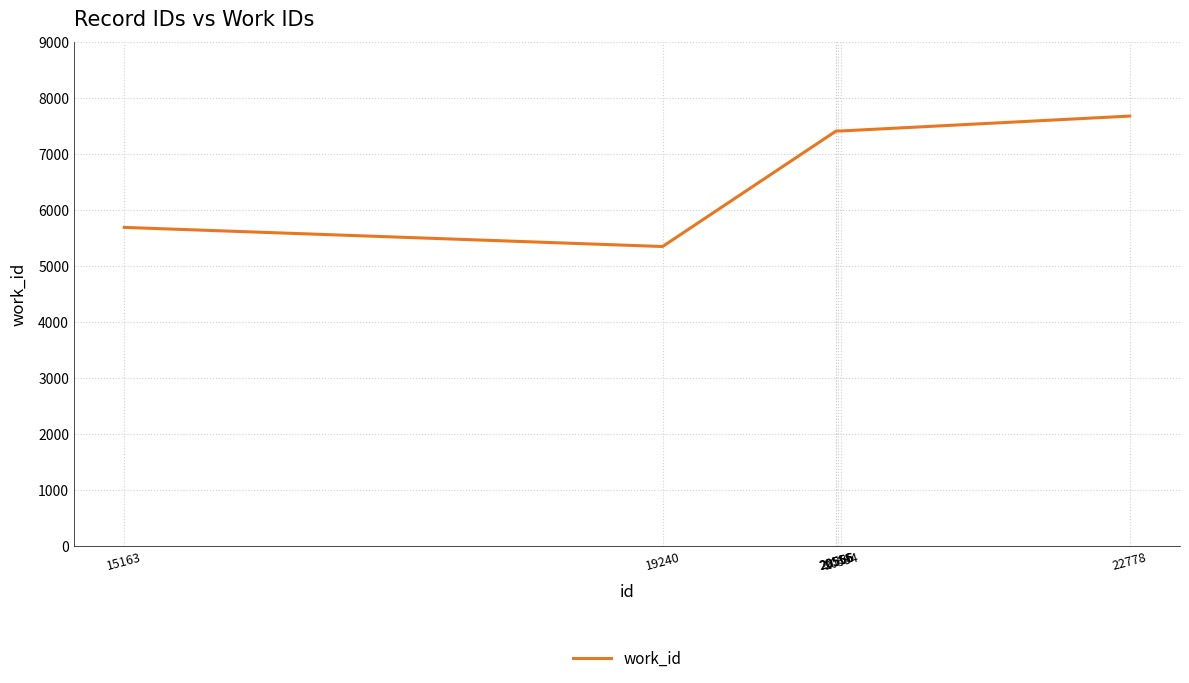

True or false: the data has more than 2 interior local peaks.

False